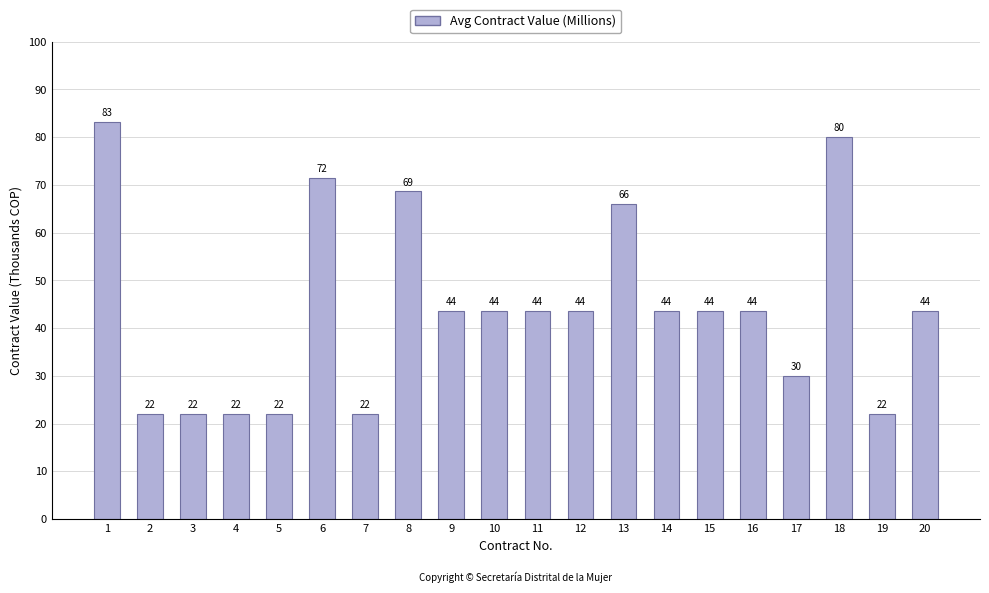

Approximately how many times larger is the value at 10 compared to 7?

2.0